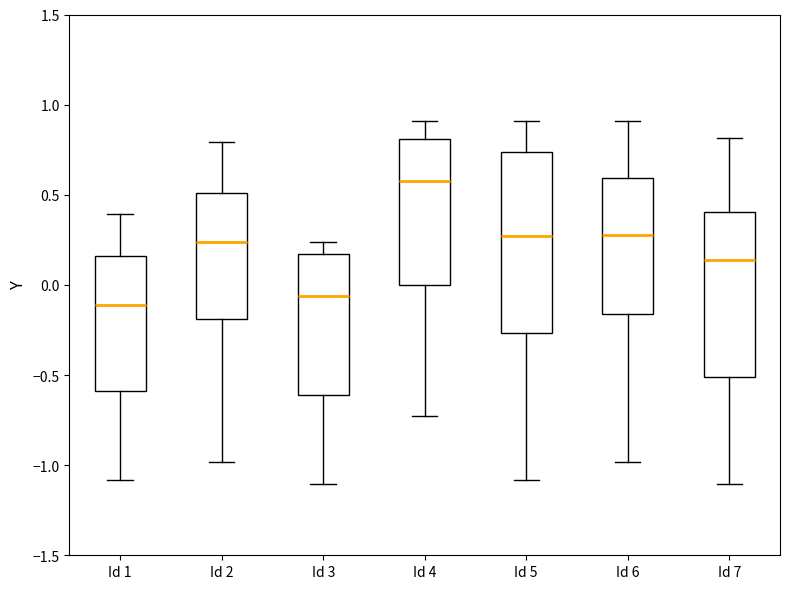

Reading left to right, transcribe this box plot: for each box, give where its median line is, the range the box spans, and where its two whiskers end, as read against the y-axis. The values are not printed on the chart, so give them approximately, as read against the axis.

Id 1: median -0.10, box -0.60 to 0.15, whiskers -1.10 to 0.40
Id 2: median 0.25, box -0.20 to 0.50, whiskers -1.00 to 0.80
Id 3: median -0.05, box -0.60 to 0.15, whiskers -1.10 to 0.25
Id 4: median 0.60, box 0.00 to 0.80, whiskers -0.70 to 0.90
Id 5: median 0.25, box -0.25 to 0.75, whiskers -1.10 to 0.90
Id 6: median 0.30, box -0.15 to 0.60, whiskers -1.00 to 0.90
Id 7: median 0.15, box -0.50 to 0.40, whiskers -1.10 to 0.80